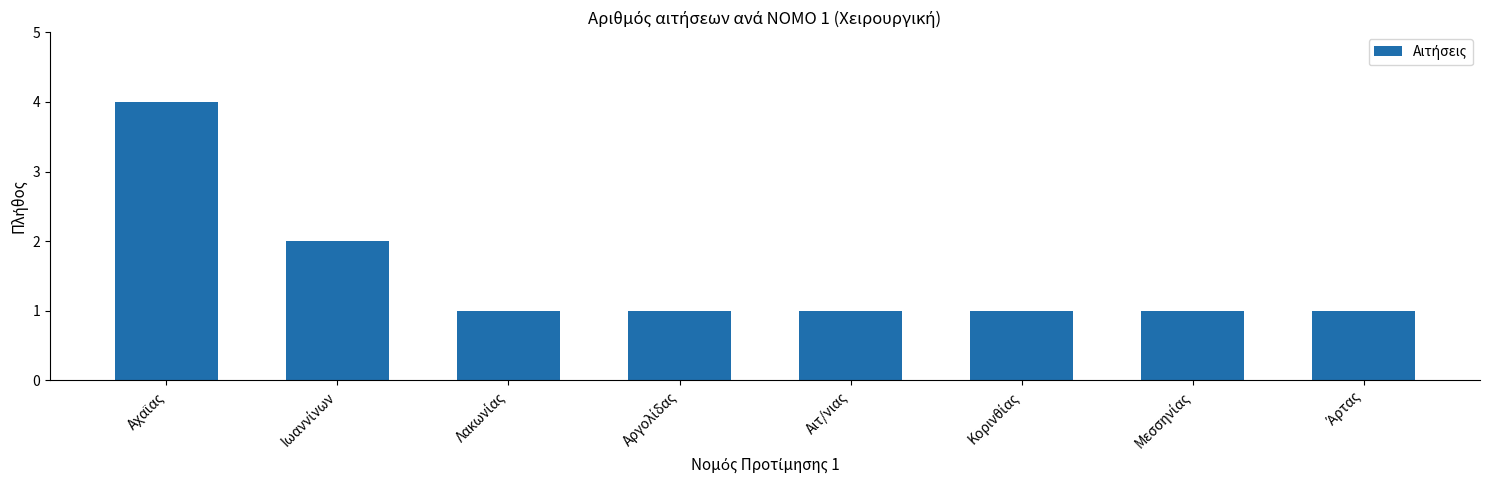

What is the value of the 5th bar from the left?

1